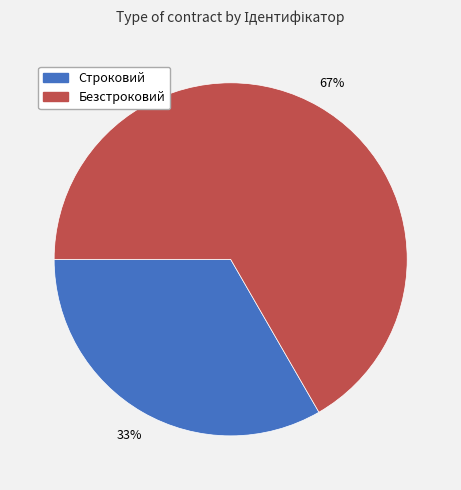

To the nearest percent, what is the combined percentage of Безстроковий and Строковий?

100%